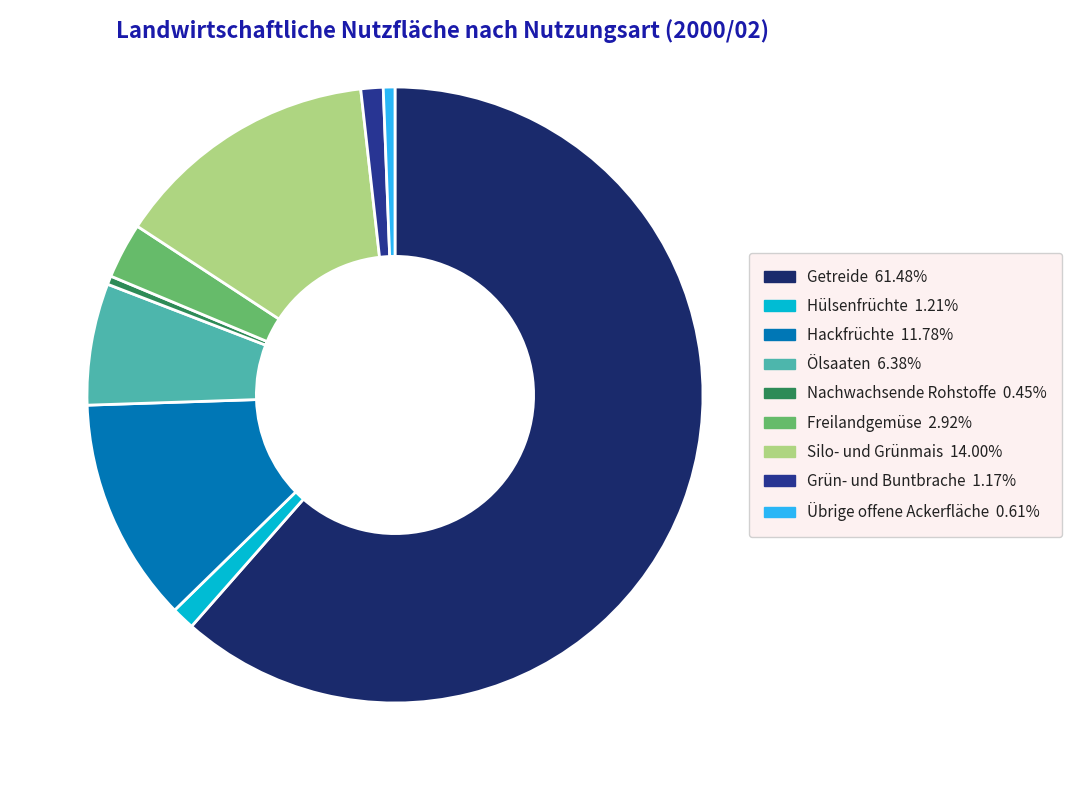

How many slices are in this pie chart?

9